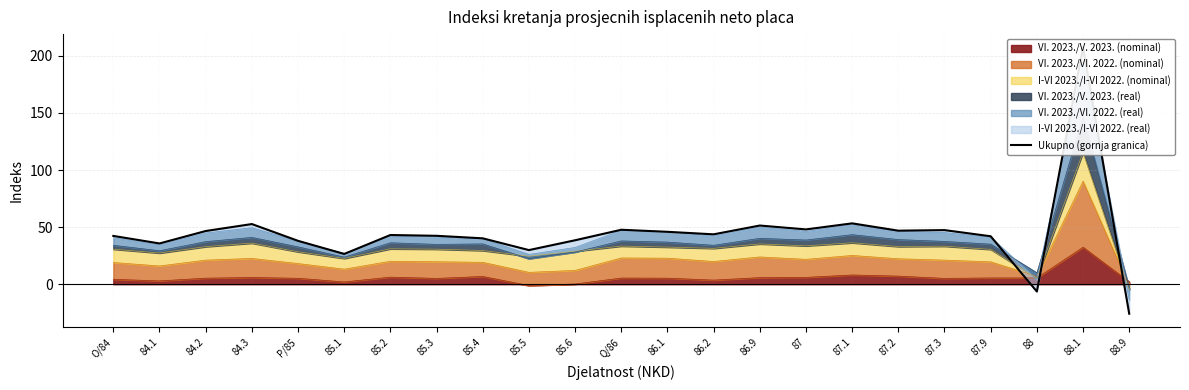

What is the label of the 11th point from the left?

85.6